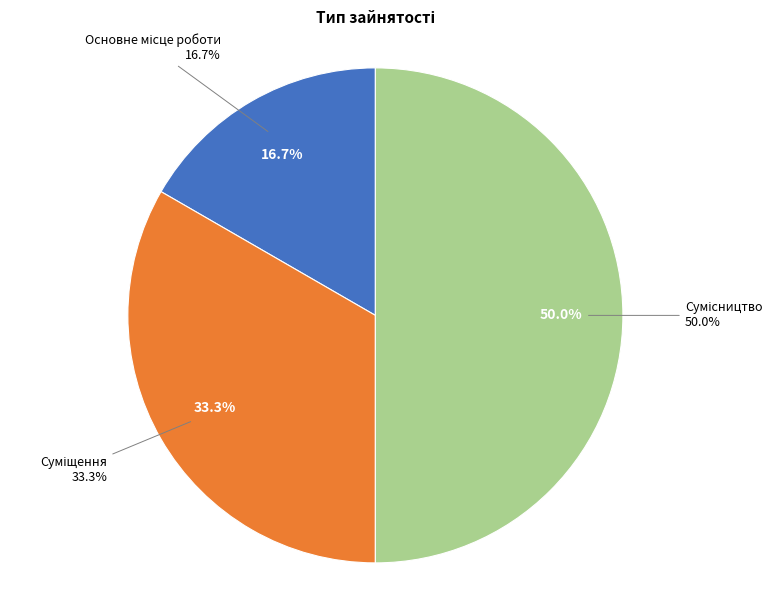

The Основне місце роботи slice represents 17% of the pie. True or false?

True